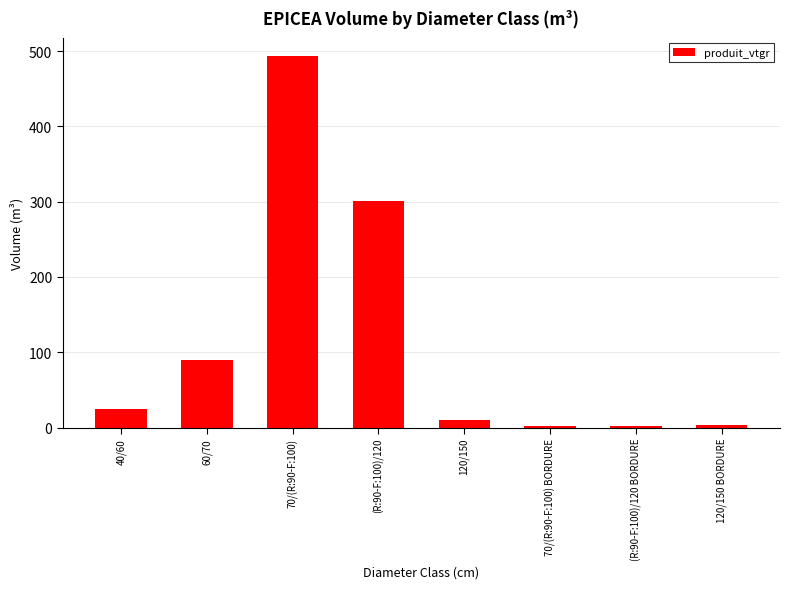

What is the sum of all values?

925.3